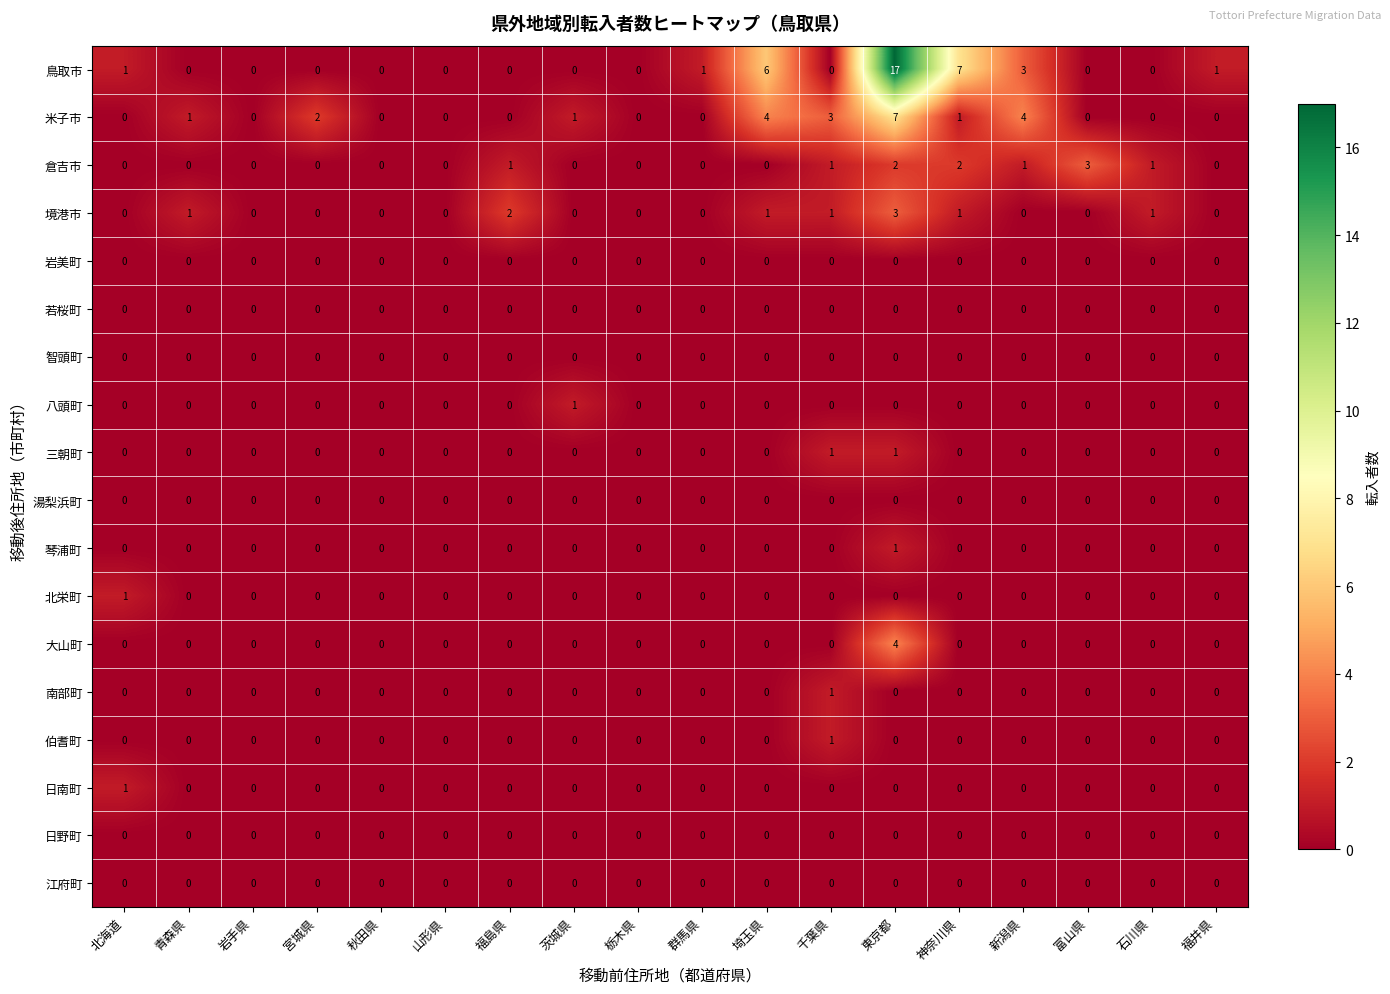

At which category is the sum across all series the highest?

東京都